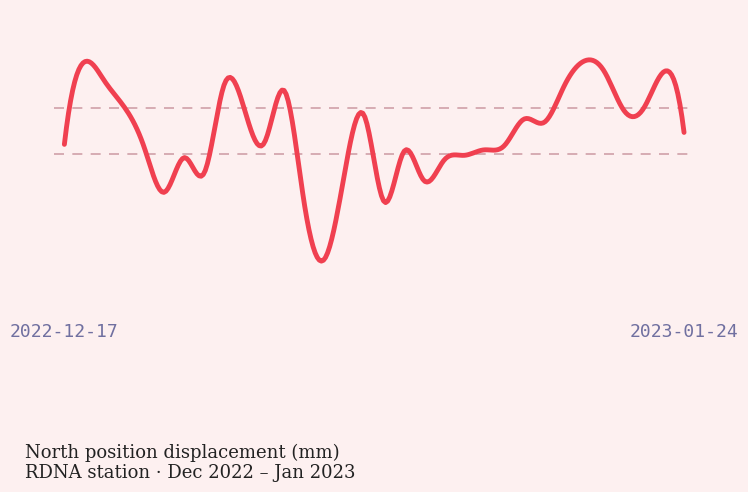

Does the chart have visible grid lines?

No